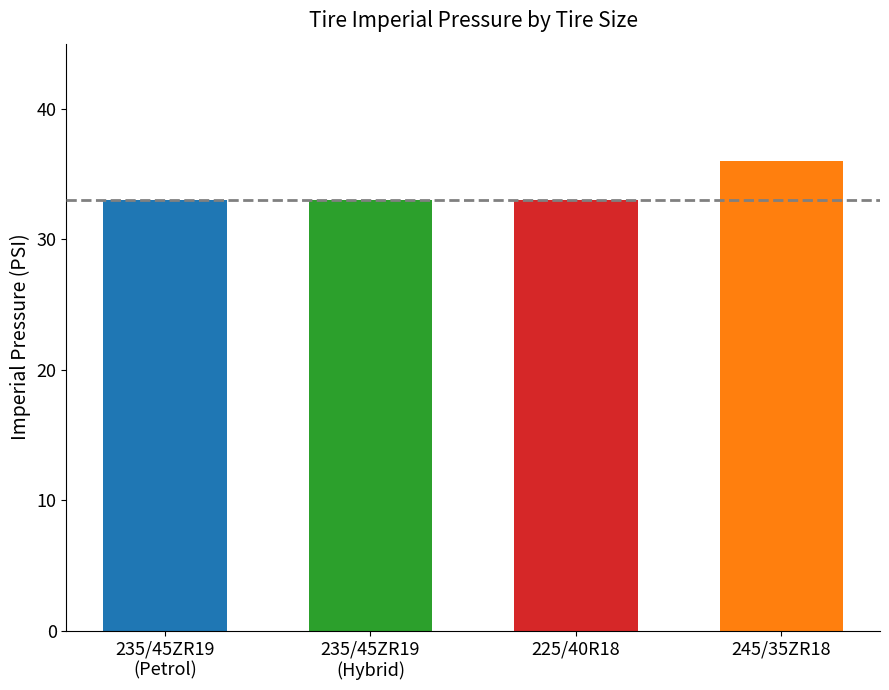

How many categories are shown in the chart?

4